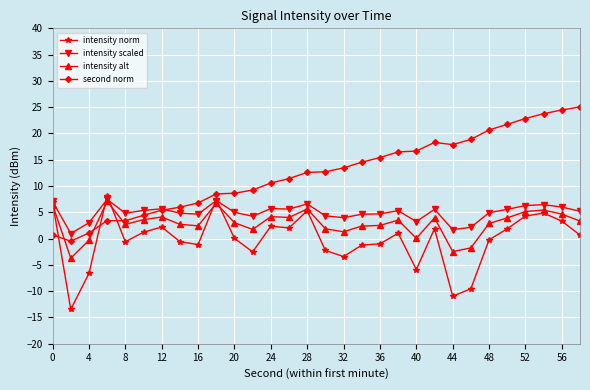

What is the difference between the maximum and minimum values in the intensity scaled series?

6.5